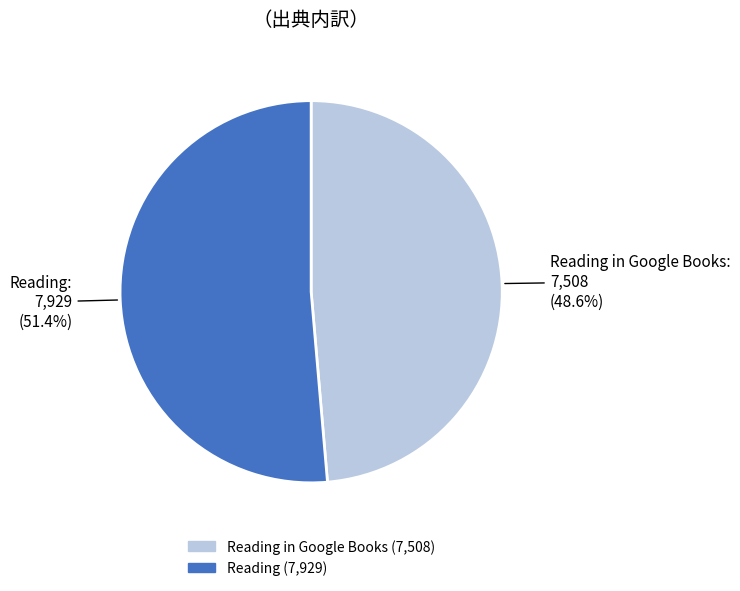

Is there any slice that represents more than half of the pie?

Yes